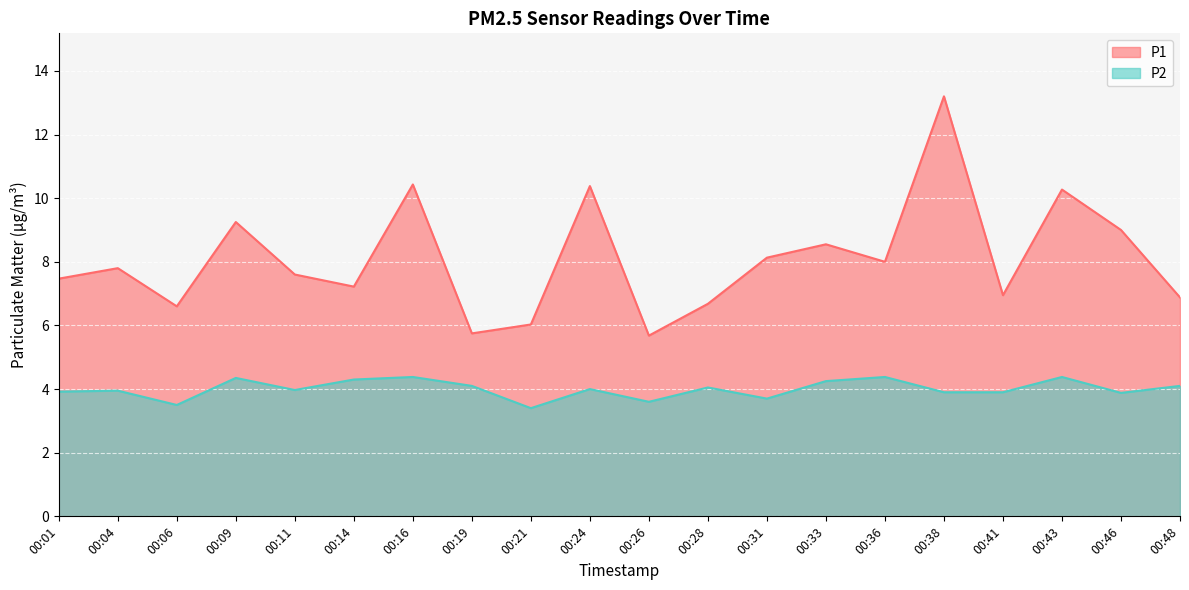

Does the chart display data point markers on the line(s)?

No